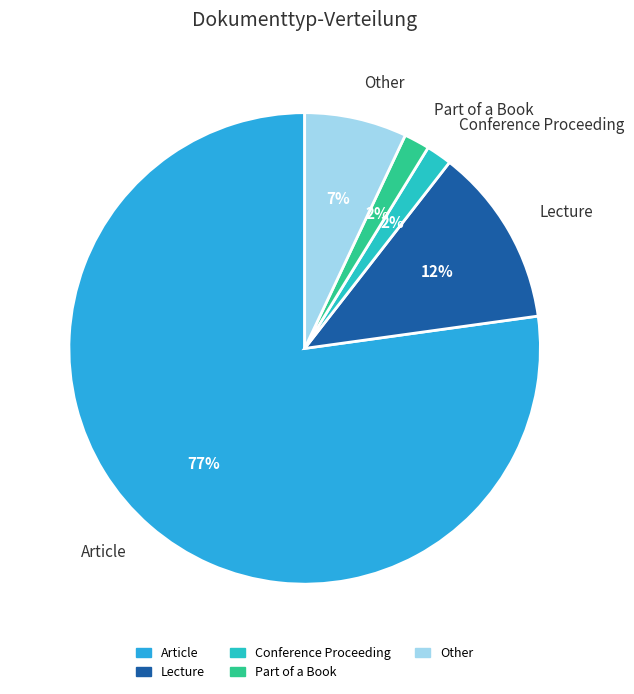

Count the number of slices in the pie.

5